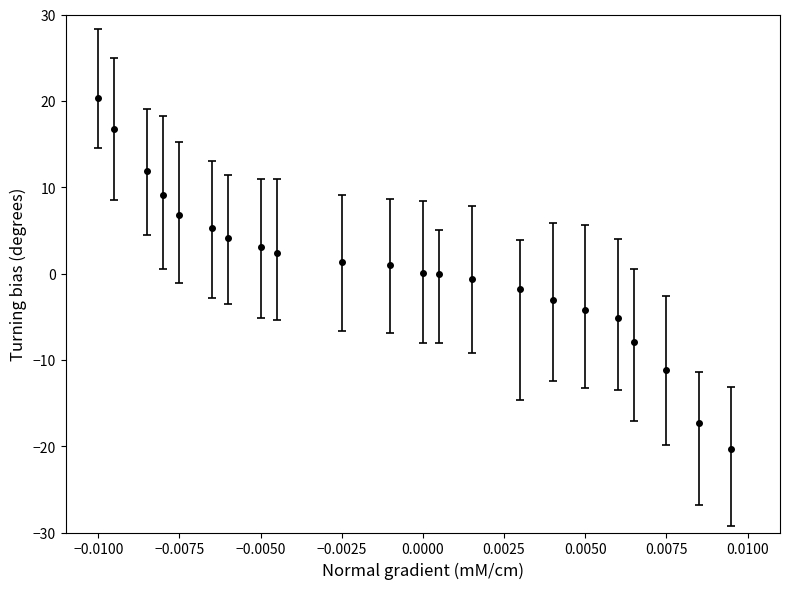

What is the sum of all values?

10.5